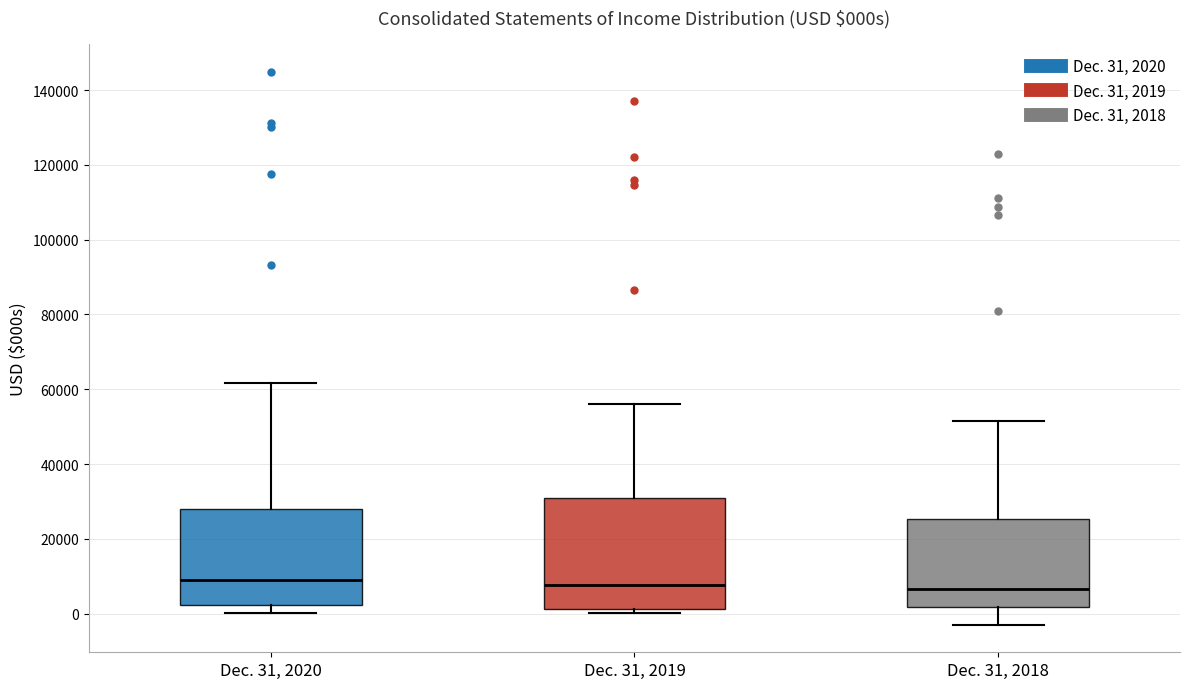

Comparing the boxes themselves (not the whiskers), which one is the tallest?

Dec. 31, 2019